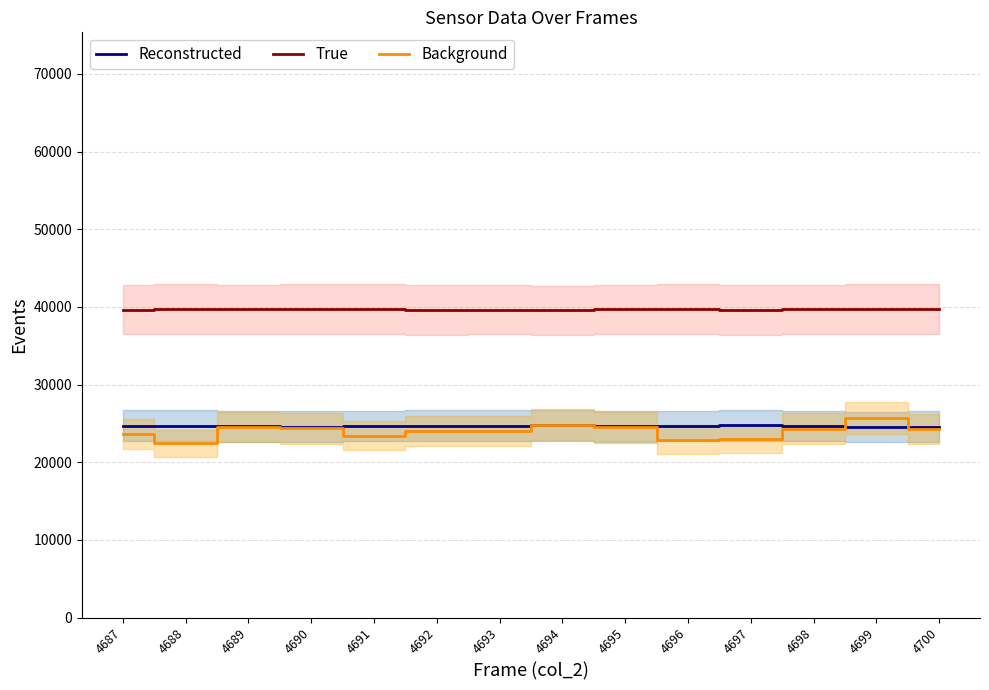

What is the value of the Background point at the 8th from the left?

24840